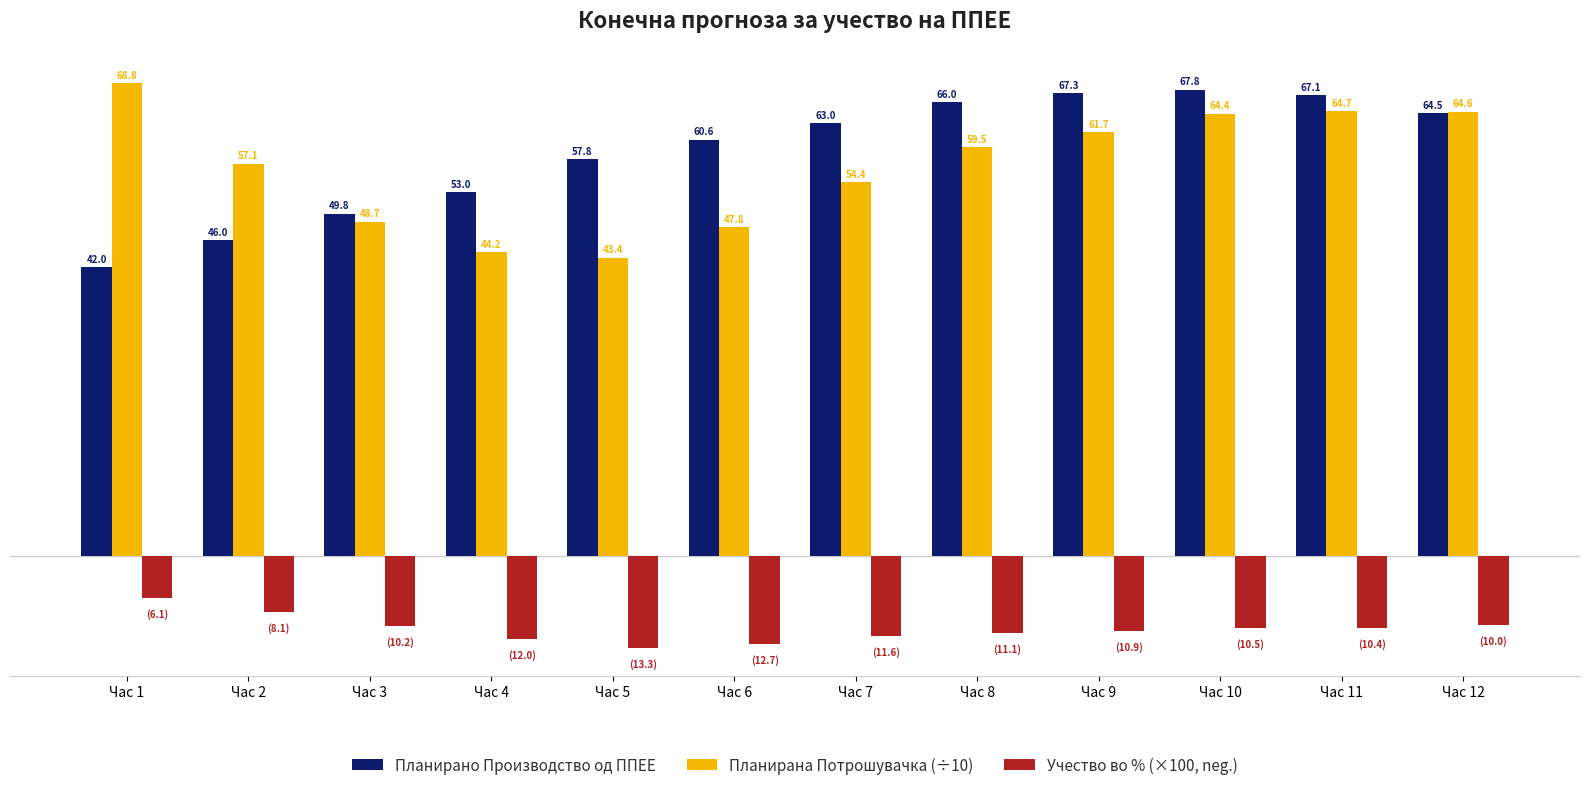

List the labels in order of Планирана Потрошувачка (÷10) value, largest first.

Час 1, Час 11, Час 12, Час 10, Час 9, Час 8, Час 2, Час 7, Час 3, Час 6, Час 4, Час 5